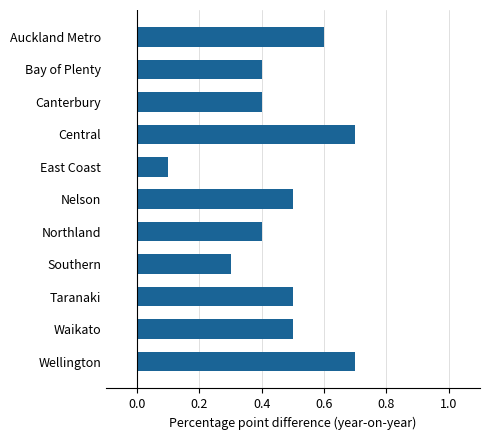

What is the label of the 11th bar from the bottom?

Auckland Metro